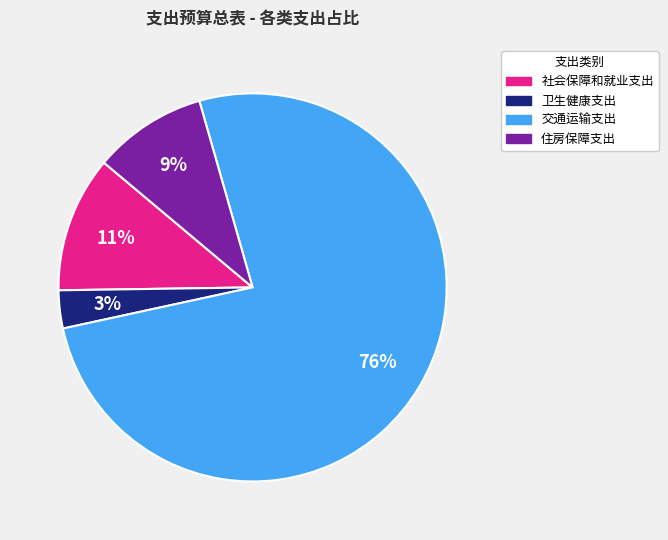

What percentage is the 社会保障和就业支出 slice, to the nearest percent?

11%